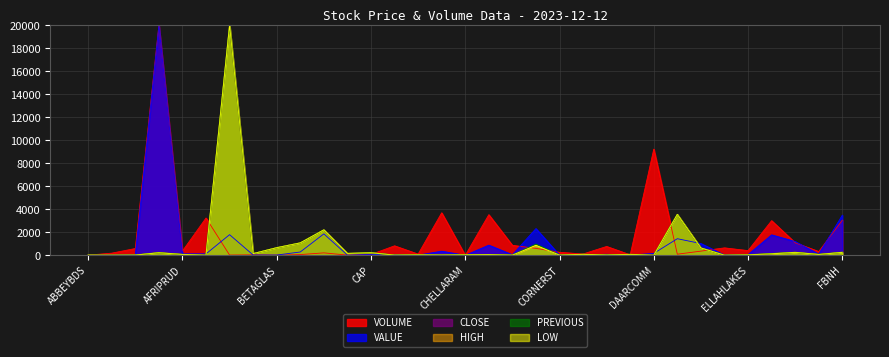

What is the highest value of the LOW series?

20000.0